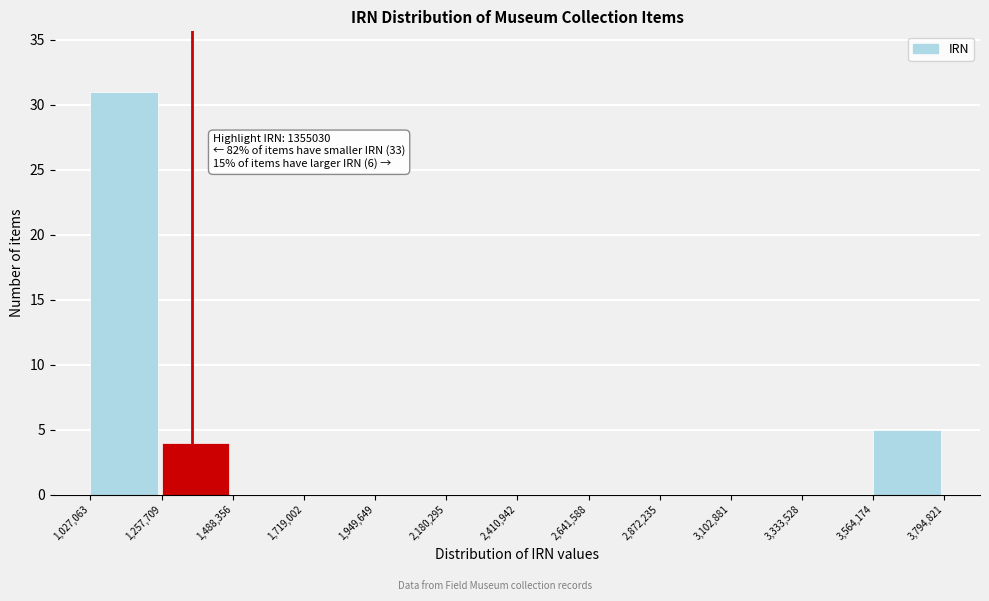

Which range on the x-axis has the tallest bar?

1,027,063 to 1,257,709